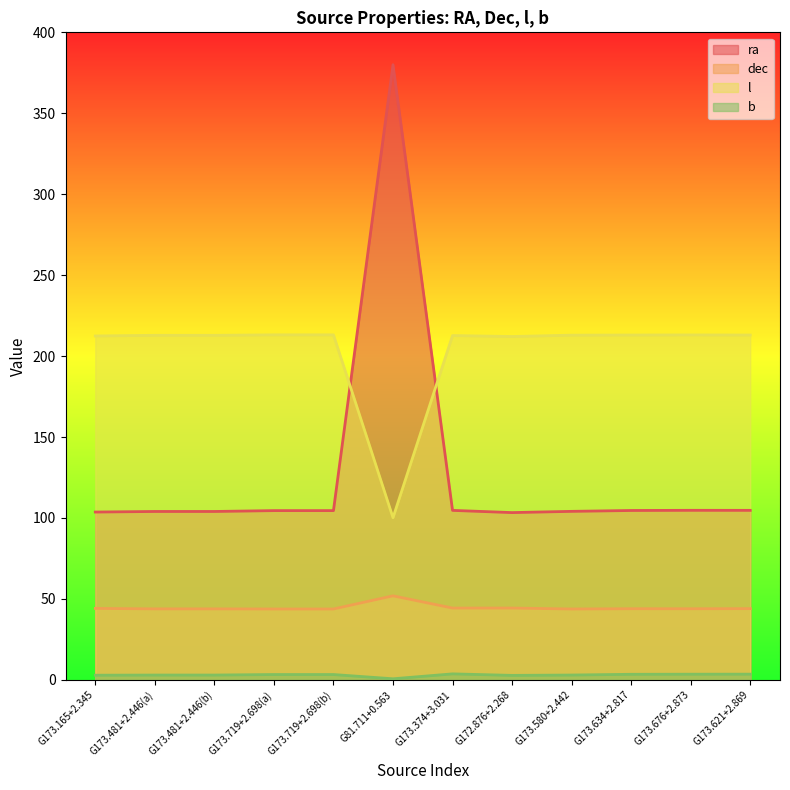

Which category has the highest value in the l series?

G173.719+2.698(a)